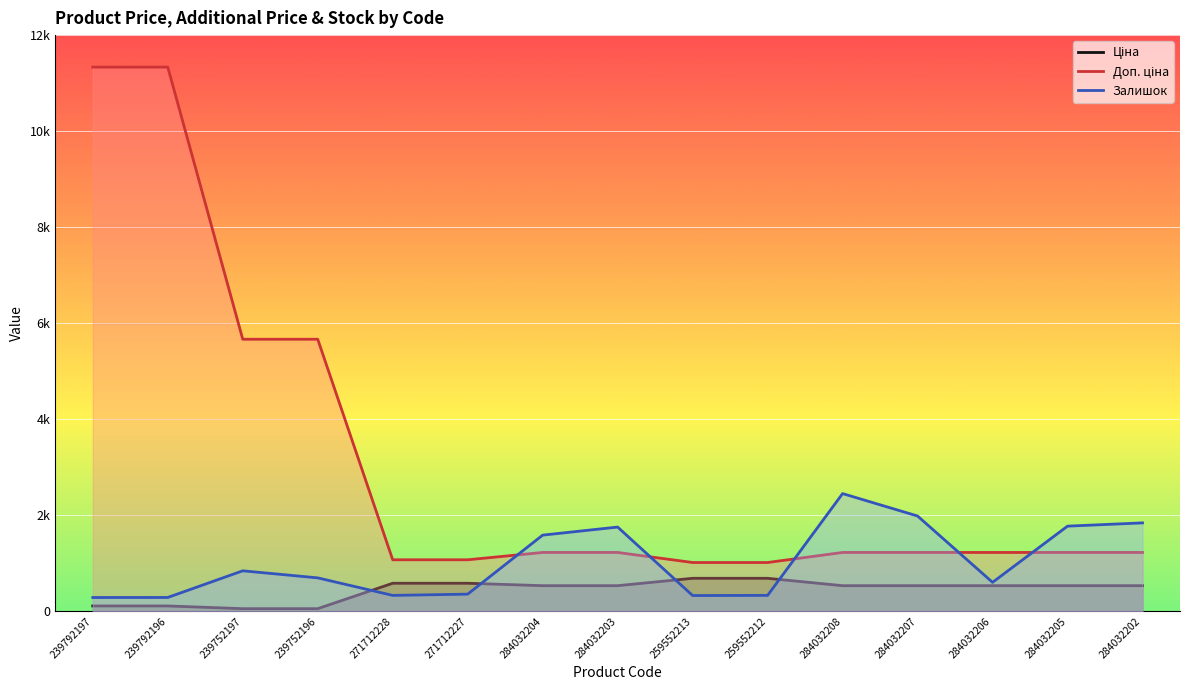

Between 284032208 and 284032202, which series saw the biggest shift?

Залишок